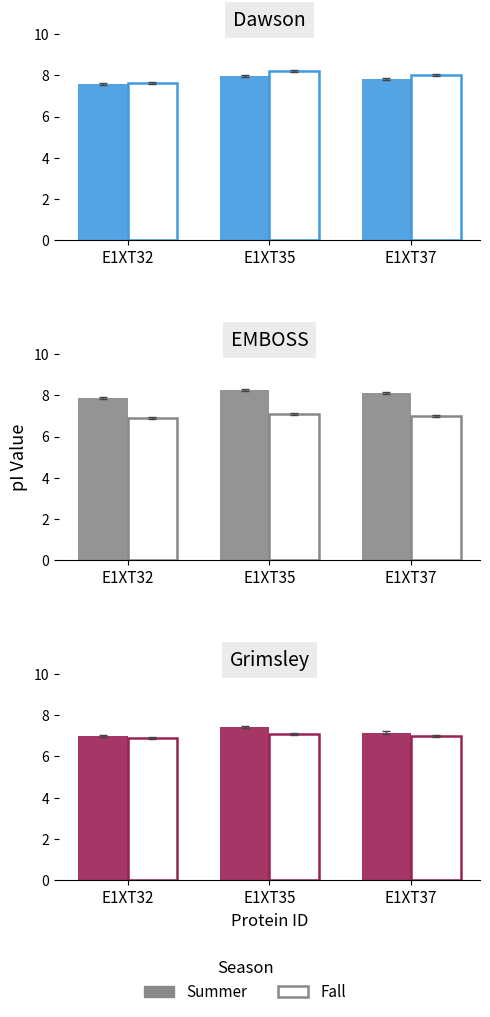

Which series has the largest total across all categories?

Summer